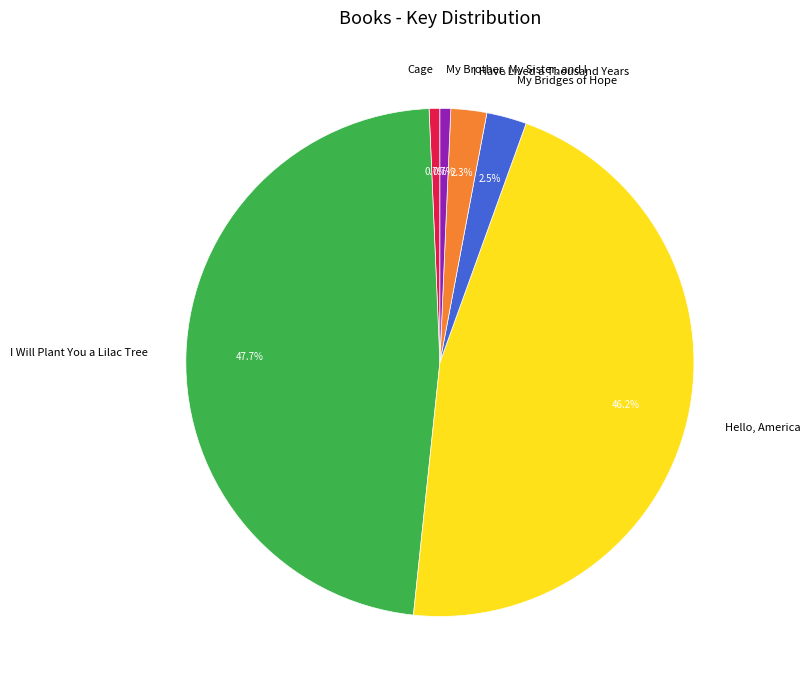

What is the largest slice in the pie chart?

I Will Plant You a Lilac Tree